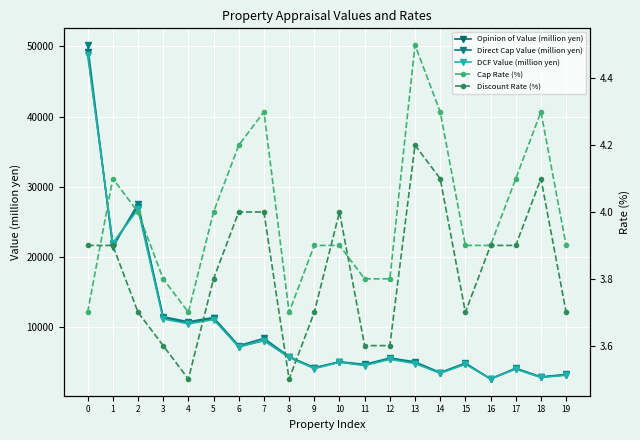

At how many categories does at least one series exceed 34196?

1